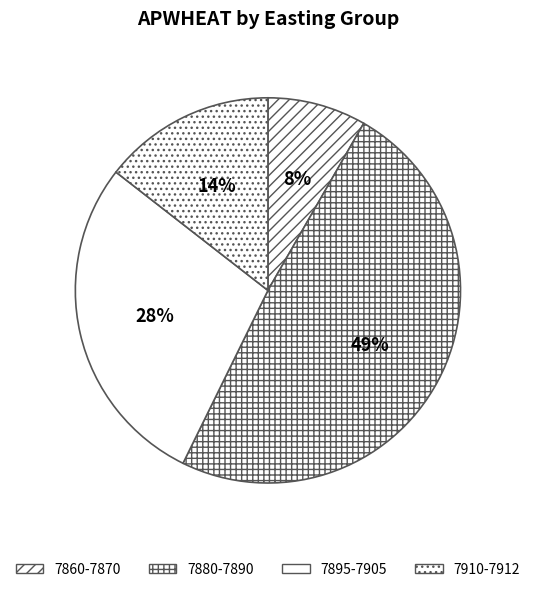

To the nearest percent, what is the average slice percentage?

25%